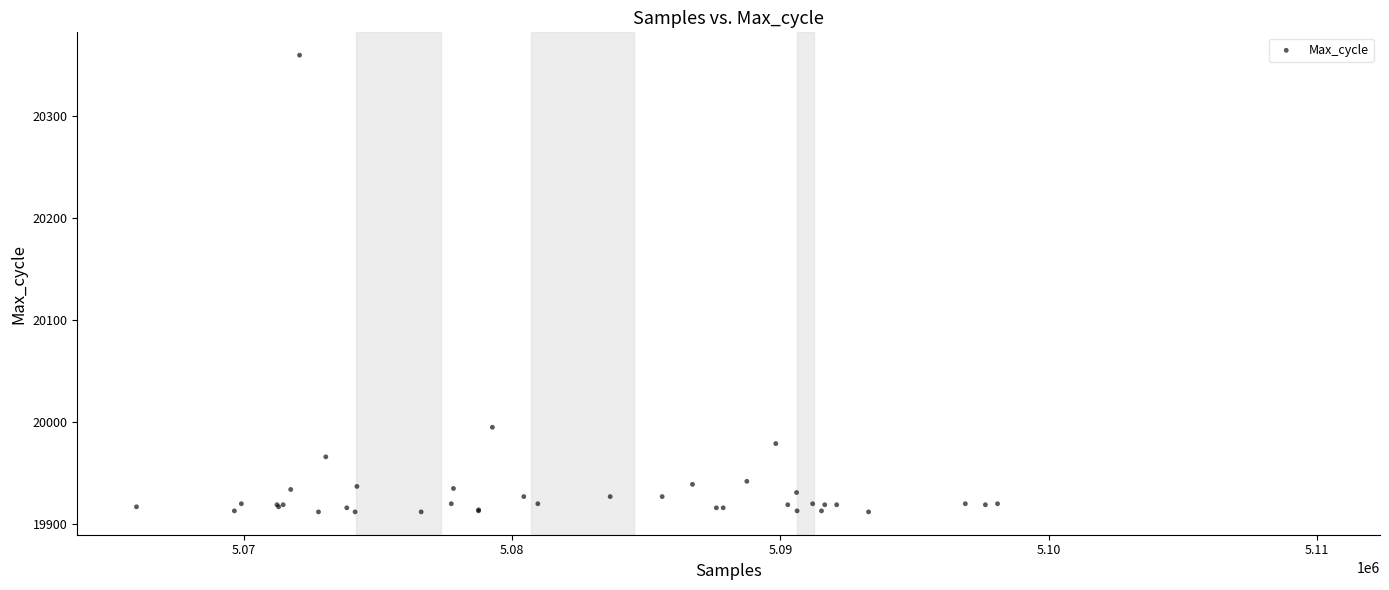

What Y value in the scatter plot is closest to 20136?

19995